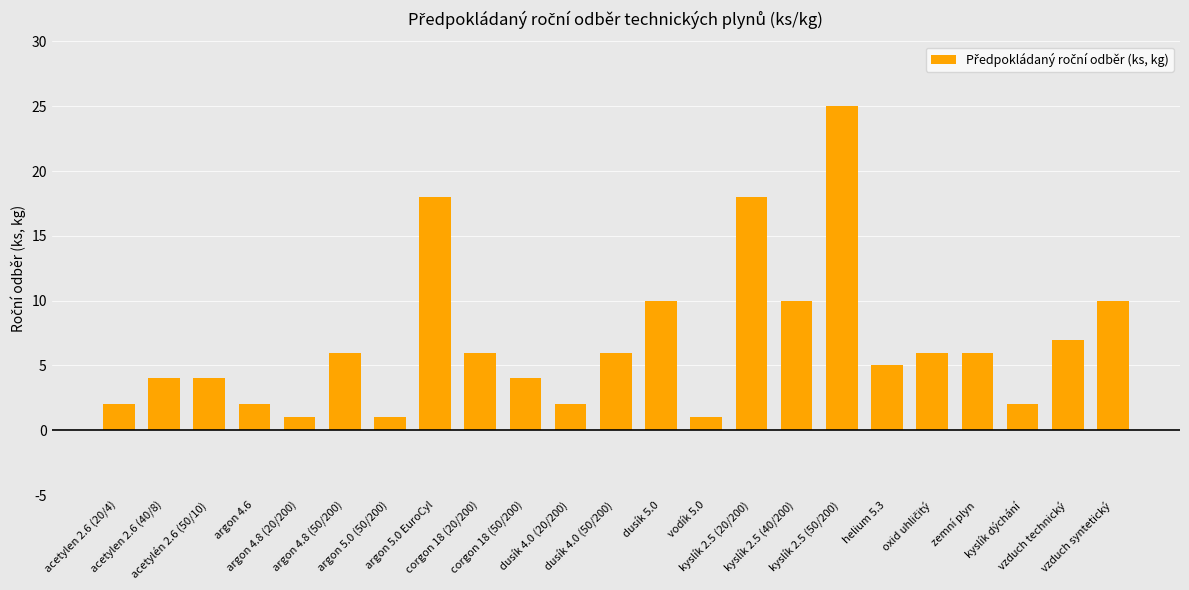

Read the value at acetylén 2.6 (50/10), to the nearest 5.

5